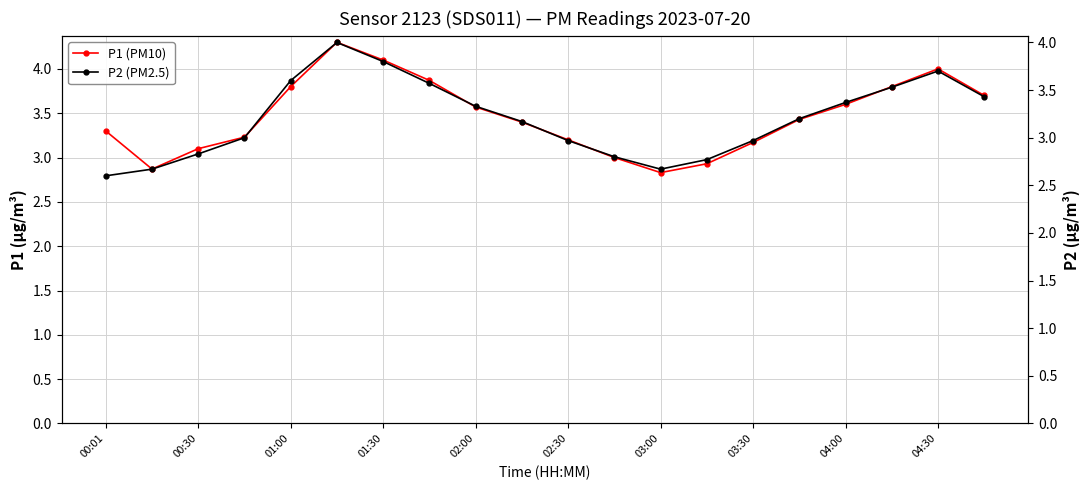

What is the highest value of the P1 (PM10) series?

4.3